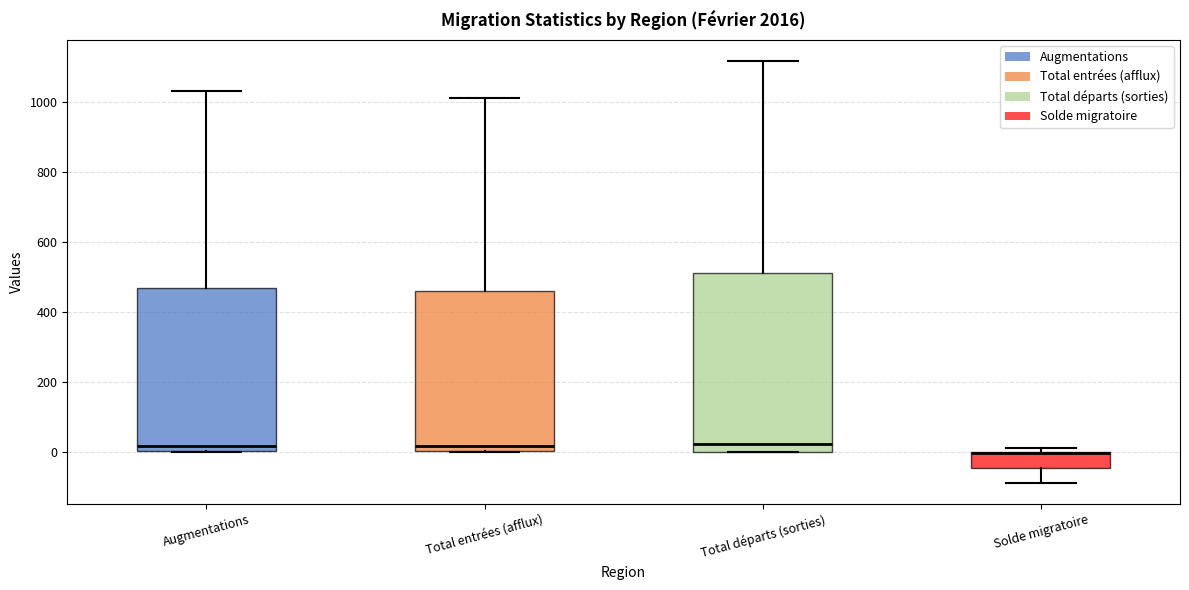

Where does the median line of the box for Augmentations sit on the y-axis? The values are not printed on the chart, so give them approximately, as read against the axis.

20